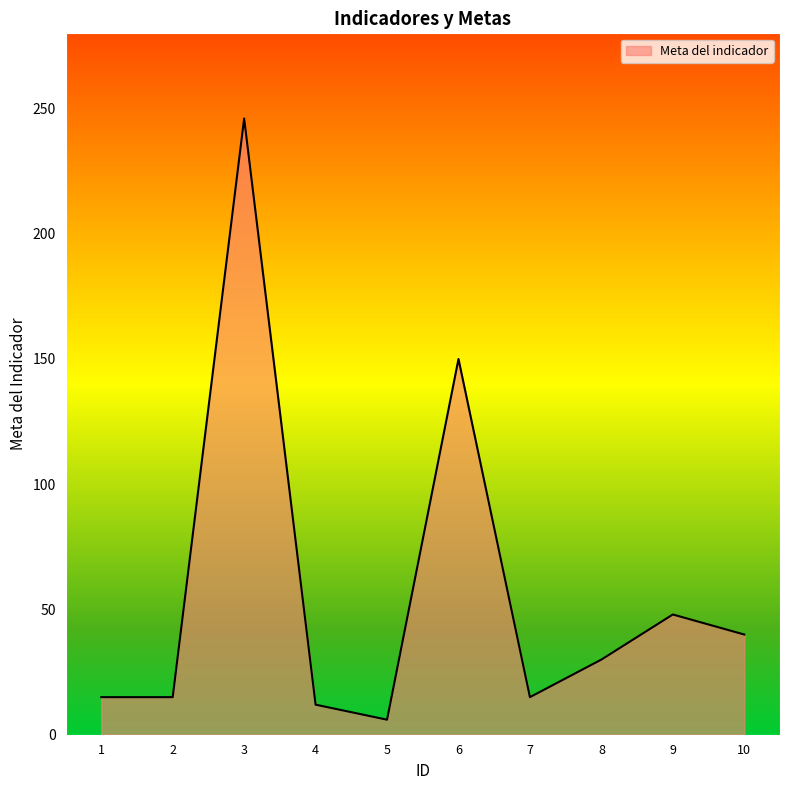

What is the difference between the maximum and minimum values?

240